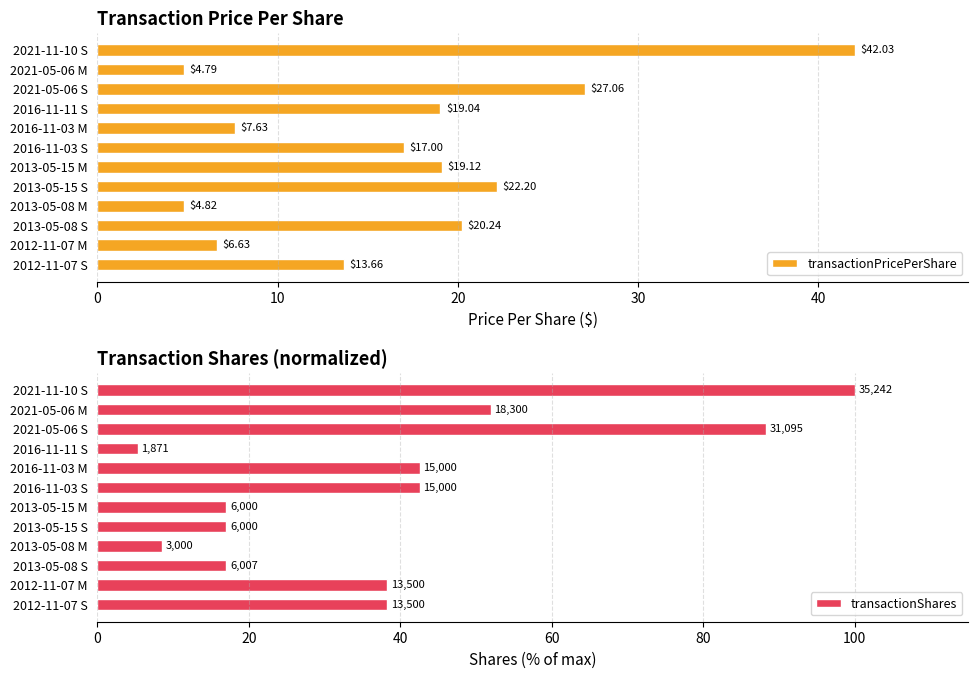

What is the approximate value of transactionPricePerShare at 2012-11-07 M?

6.6